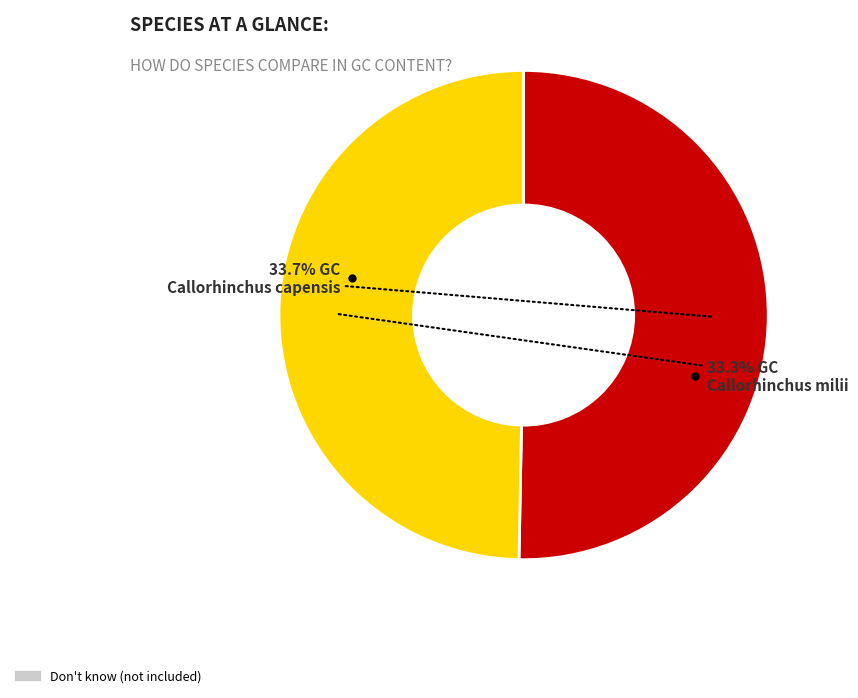

To the nearest percent, what is the difference between the largest and smallest slice percentages?

1%